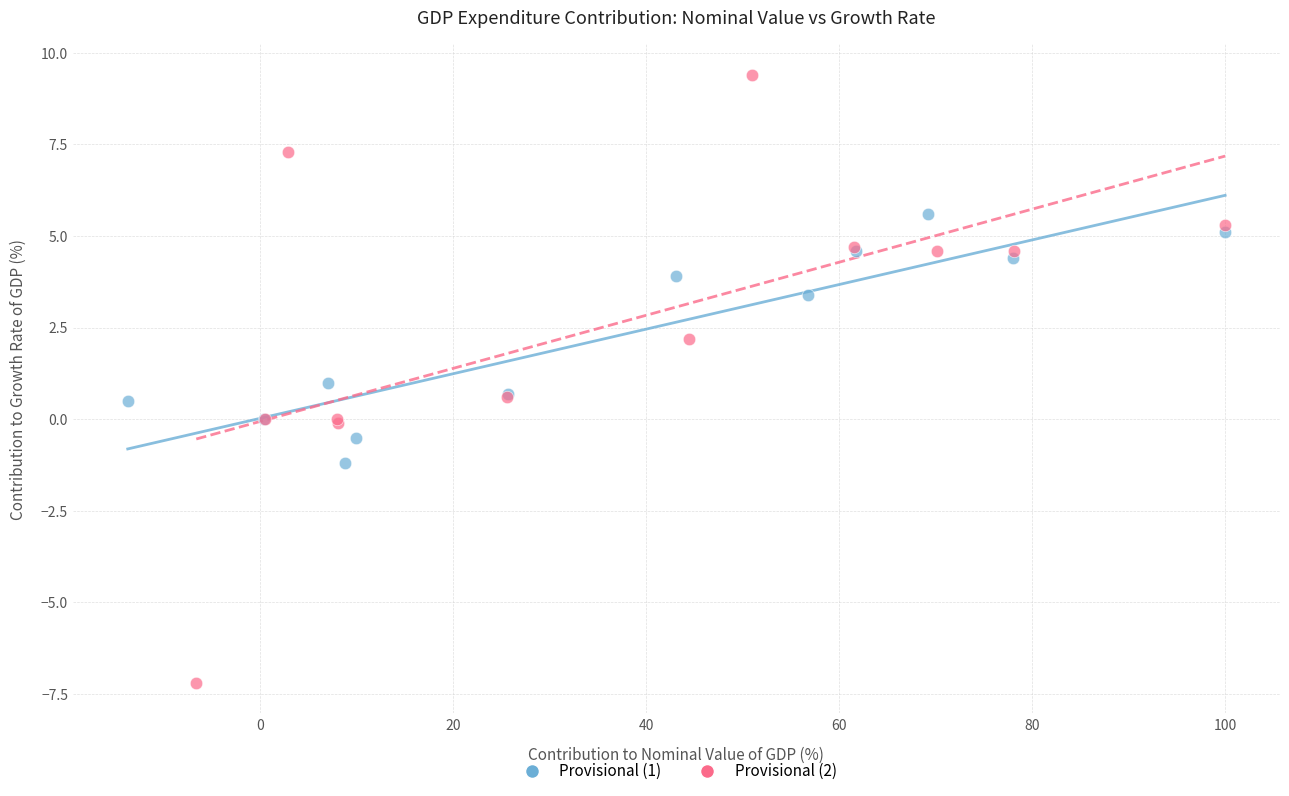

Which series contains the lowest Y value?

Provisional (2)